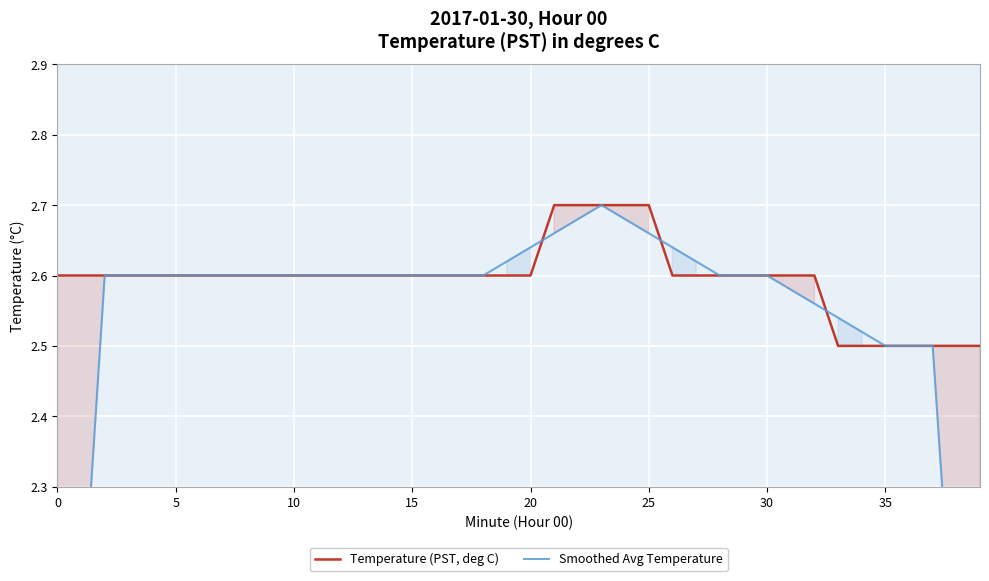

What are all the series names shown in the legend?

Temperature (PST, deg C), Smoothed Avg Temperature